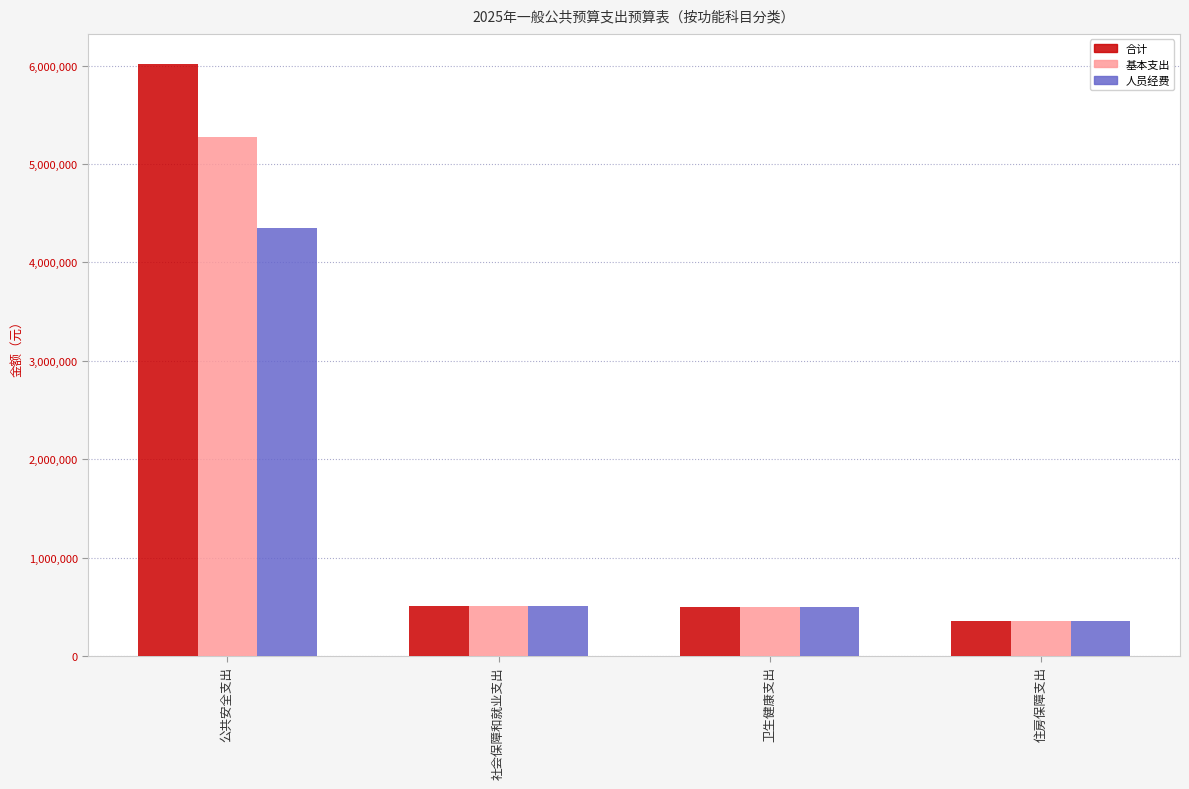

What is the label of the 3rd bar from the left?

卫生健康支出